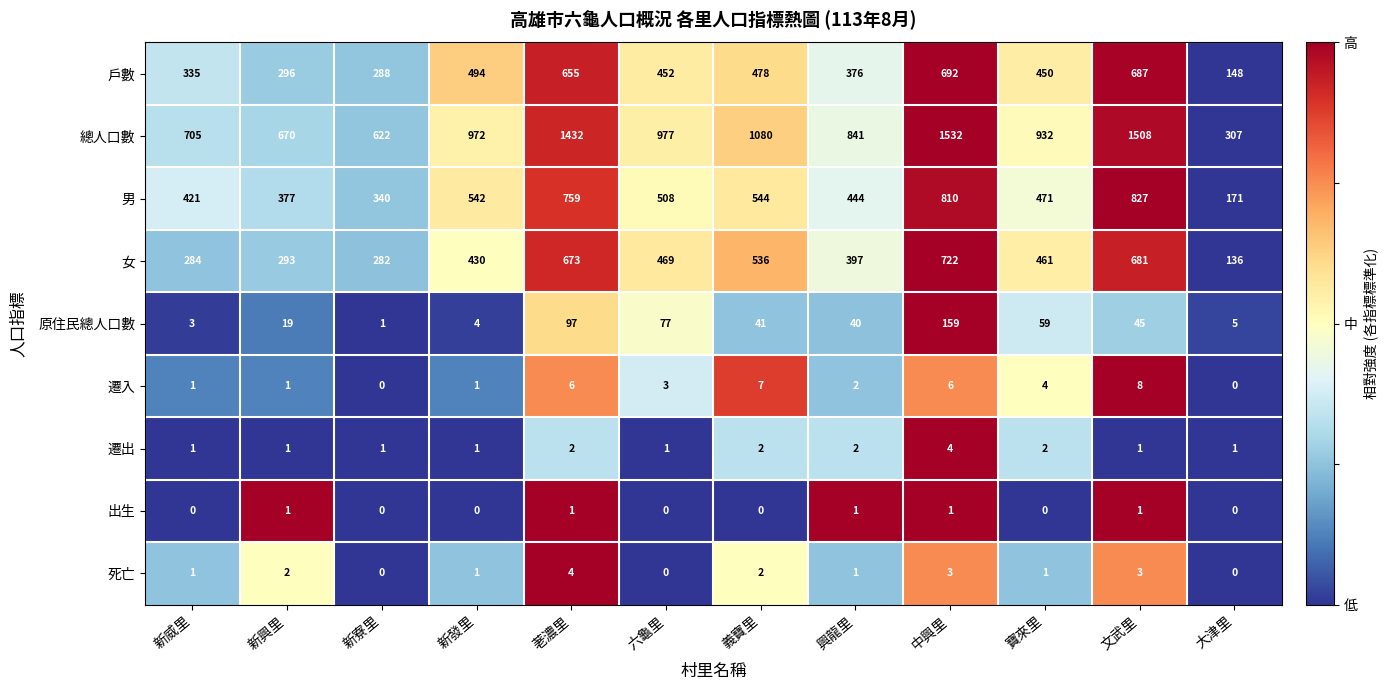

At which label does 原住民總人口數 first exceed 41?

荖濃里